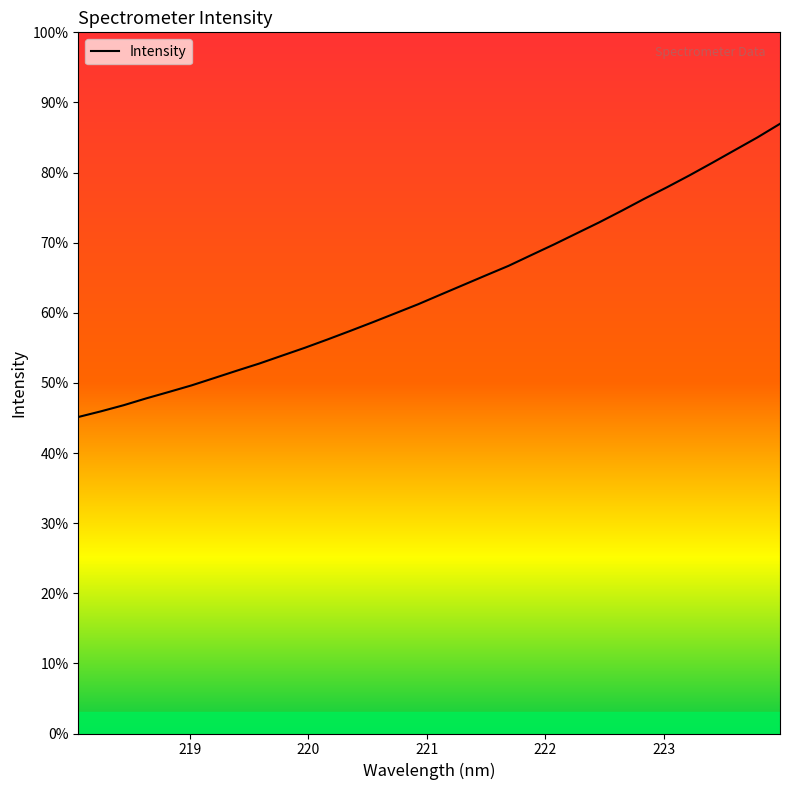

Is this an area chart (filled region under the line)?

Yes